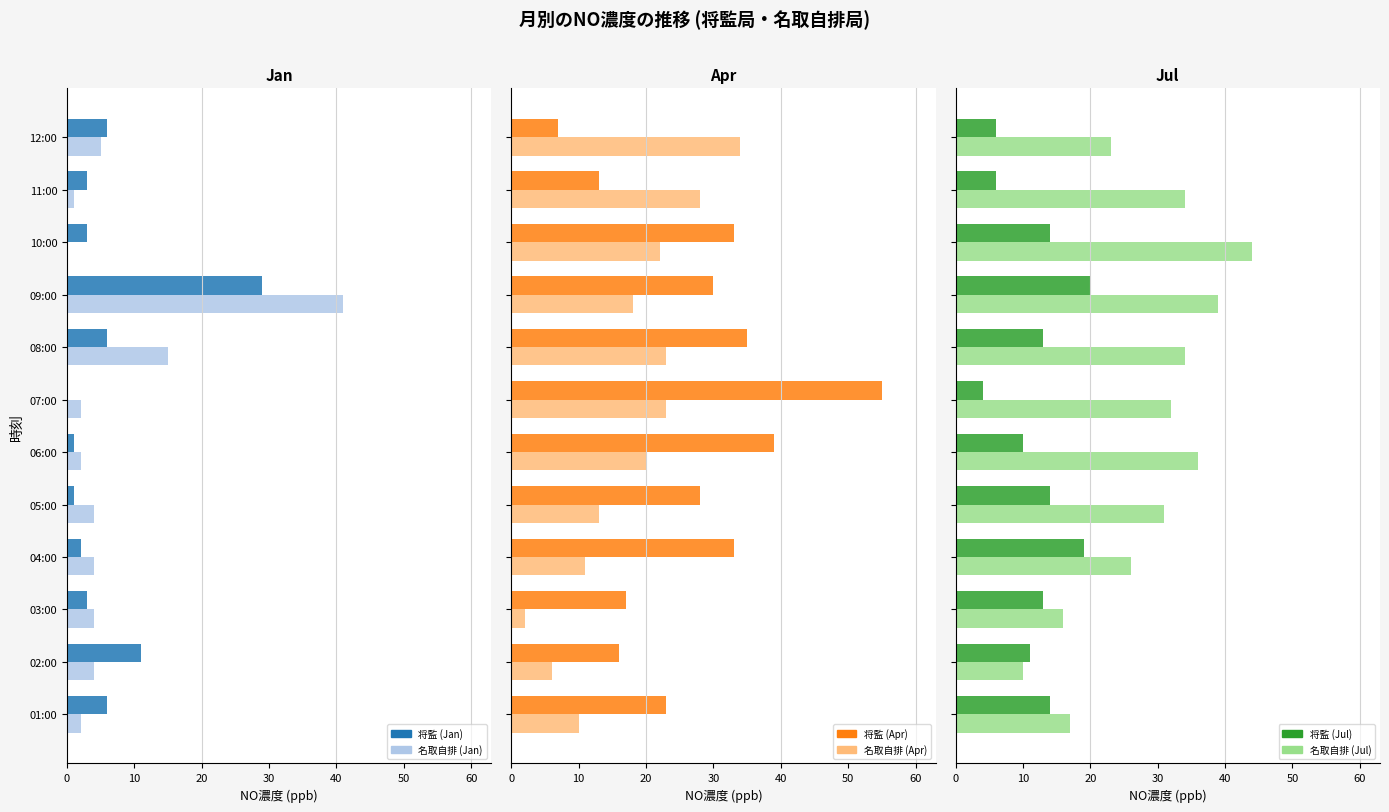

The value of 将監 (Apr) at 01:00 is 23. True or false?

True